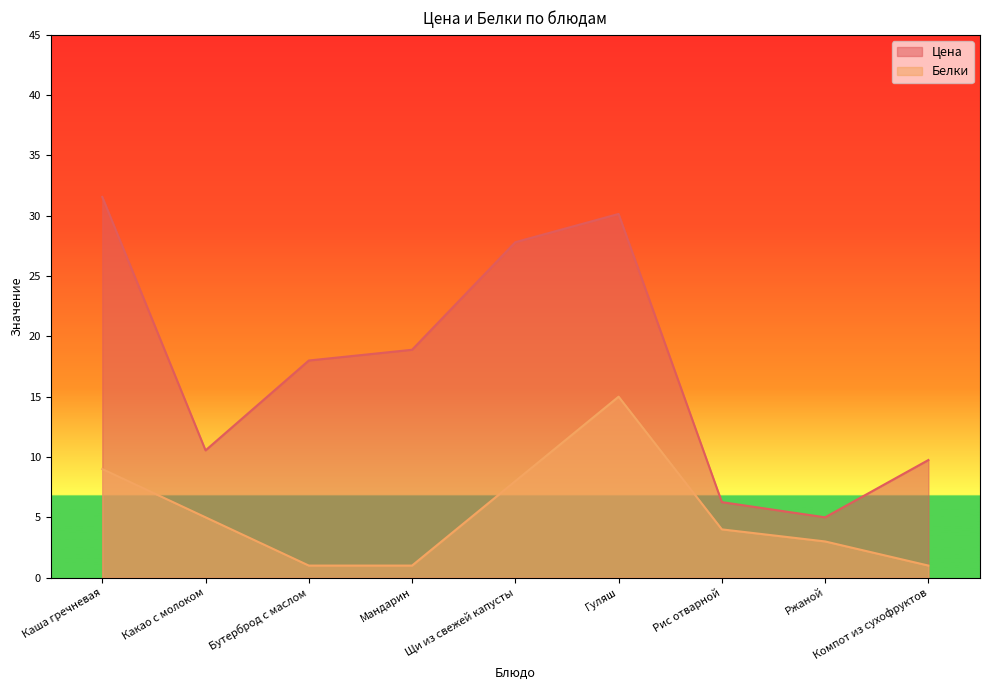

Reading right to left, list all the values displayed in this chart.

Цена: 9.8	5.0	6.3	30.1	27.8	18.9	18.0	10.6	31.6
Белки: 1.0	3.0	4.0	15.0	8.0	1.0	1.0	5.0	9.0